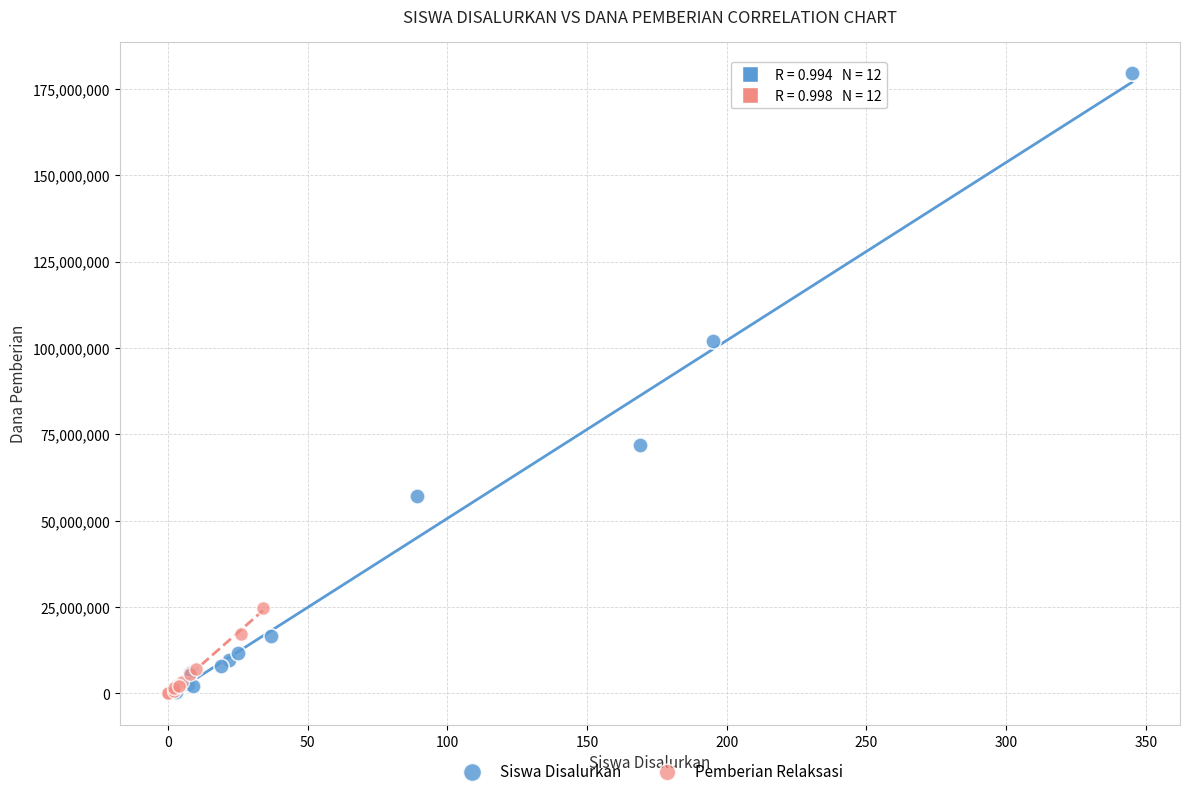

Which series reaches the maximum Y coordinate?

Siswa Disalurkan